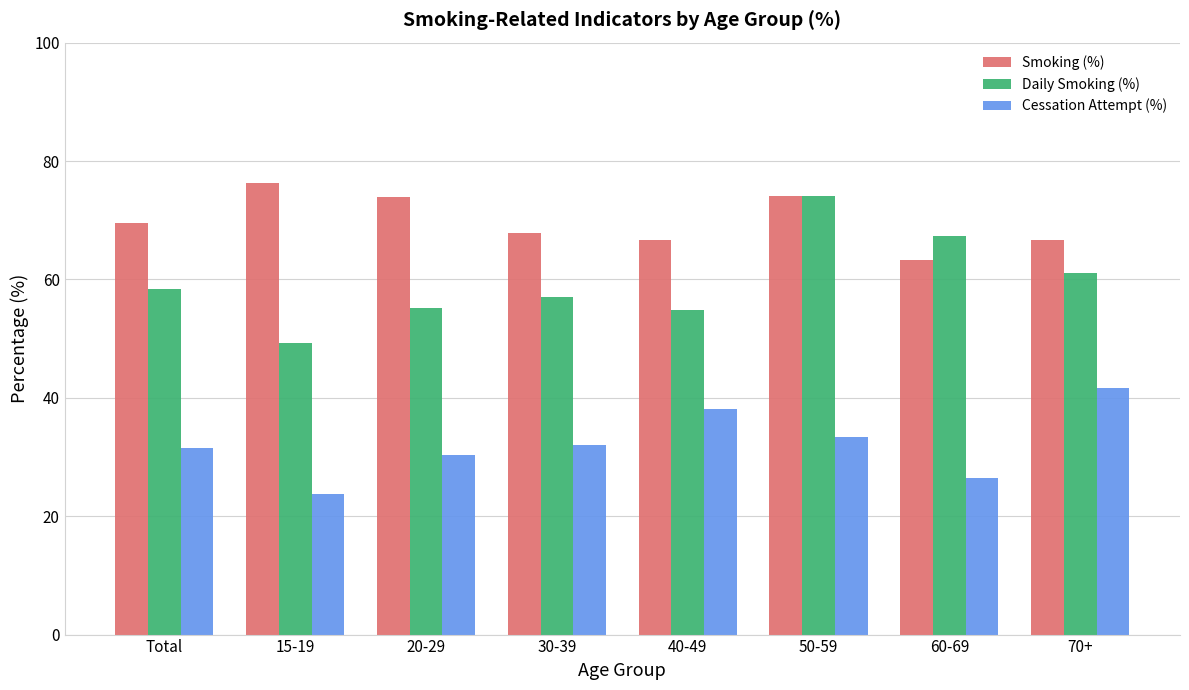

At which label does Smoking (%) first exceed 69?

Total